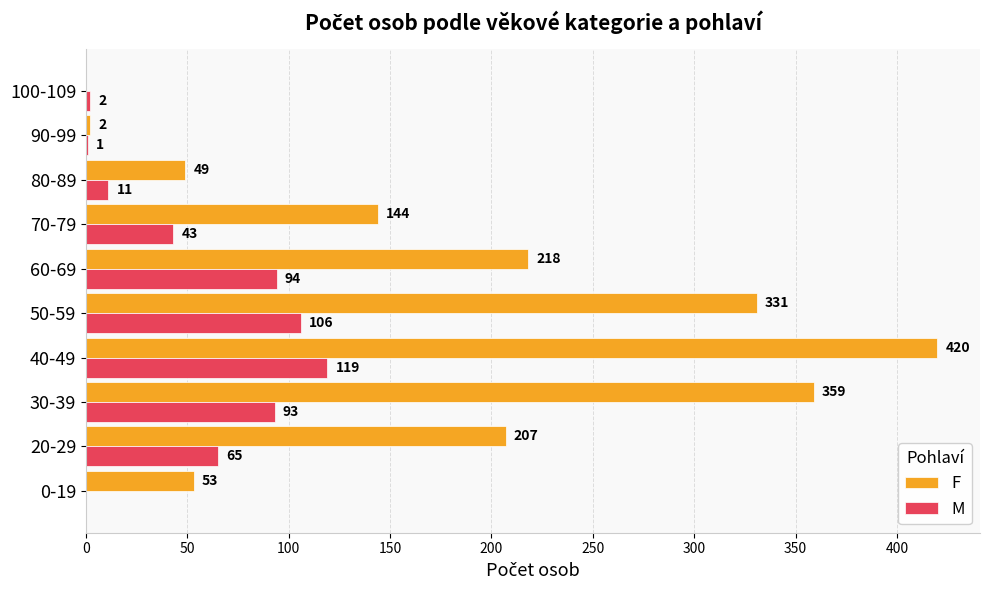

Is it true that F equals 0 at 100-109?

True